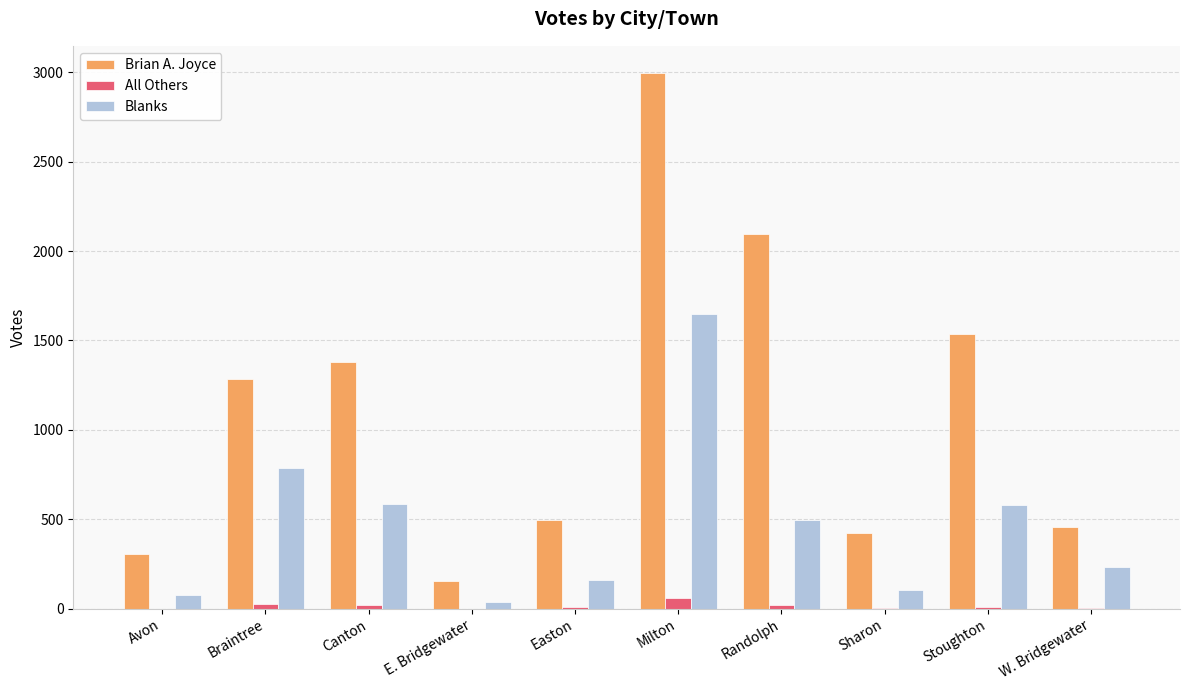

What is the greatest value displayed?

2998